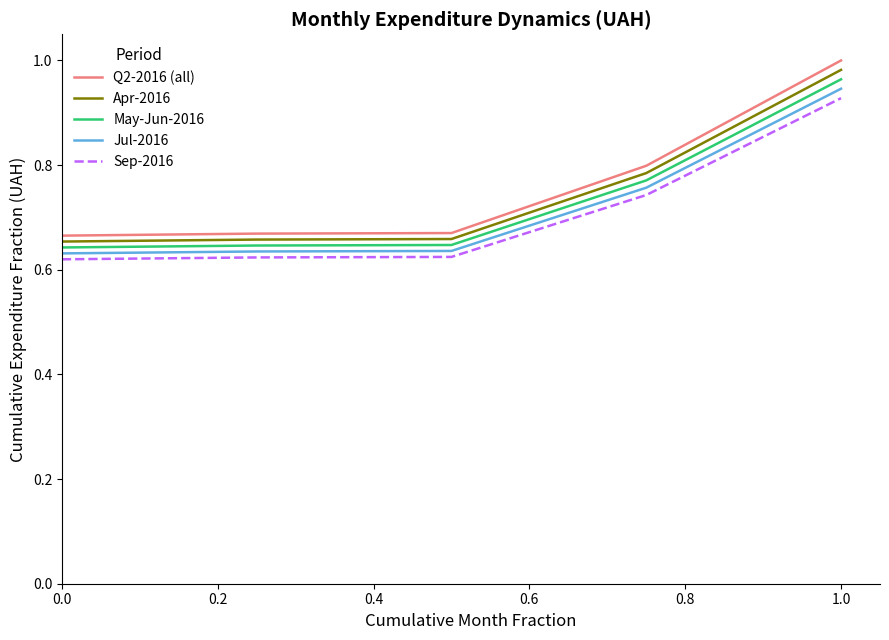

Which series has the widest spread of values?

Q2-2016 (all)